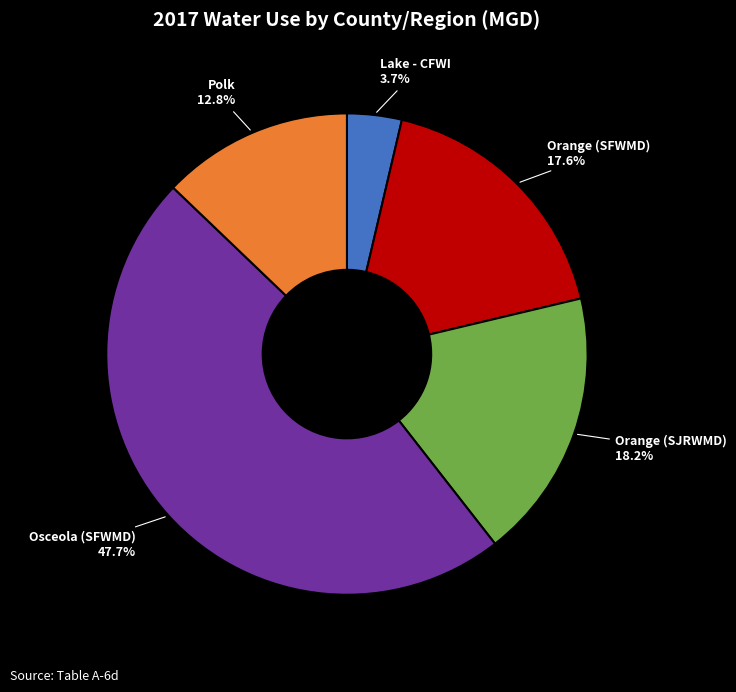

What percentage is the Orange (SJRWMD) slice, to the nearest percent?

18%